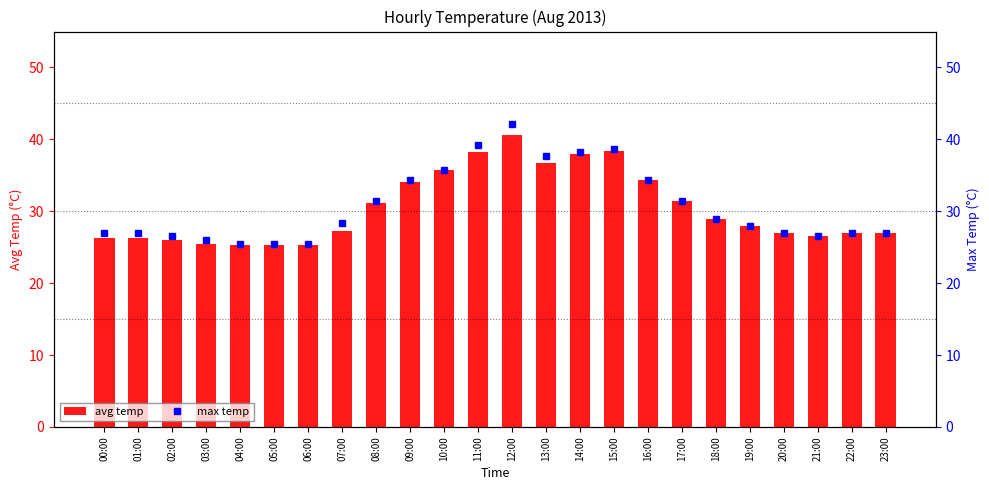

What is the value of the avg temp bar at the 2nd from the left?

26.2